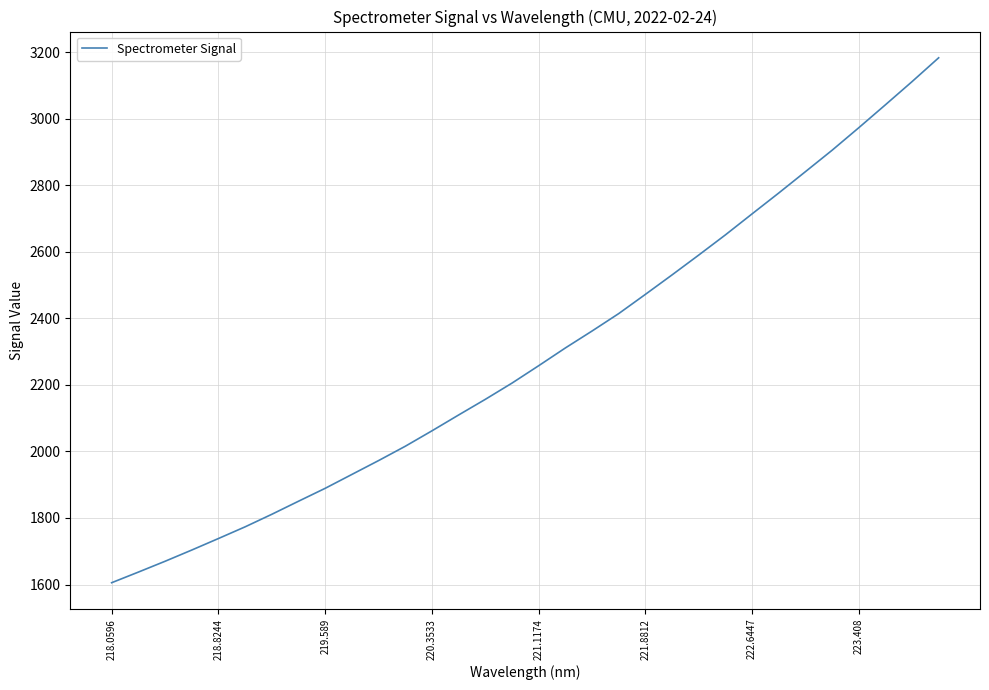

What is the difference between the maximum and minimum values?

1578.1